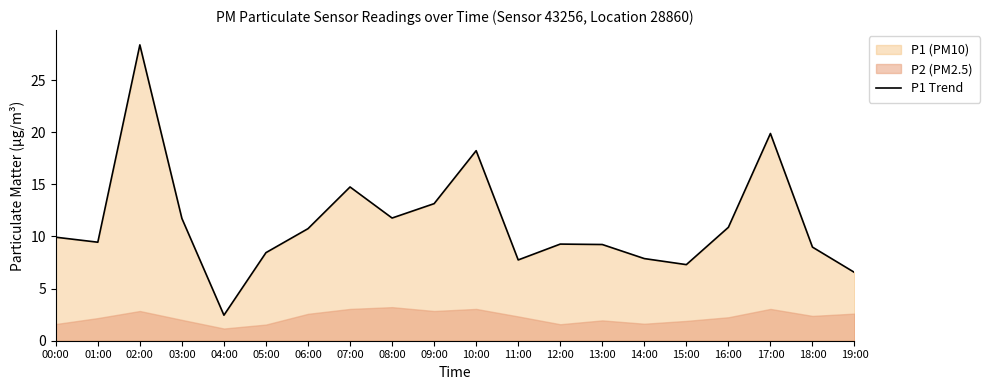

Is it true that the value at 11:00 is 12.0?

False